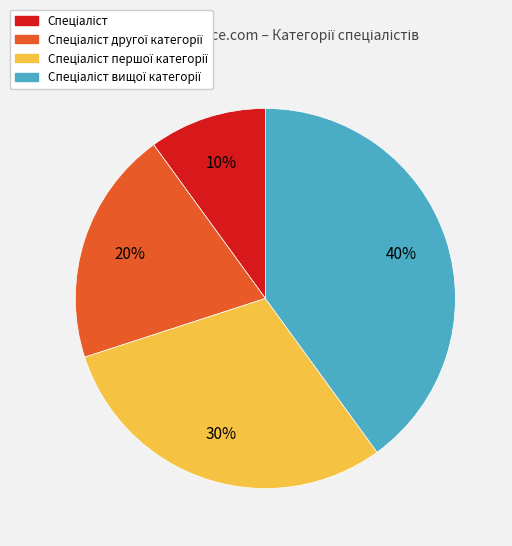

To the nearest percent, what is the difference between the largest and smallest slice percentages?

30%